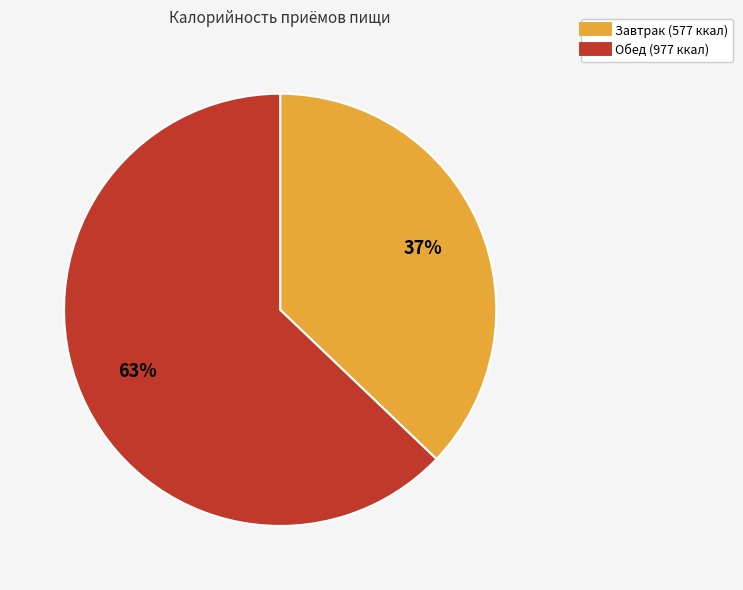

To the nearest percent, what is the difference between the largest and smallest slice percentages?

26%